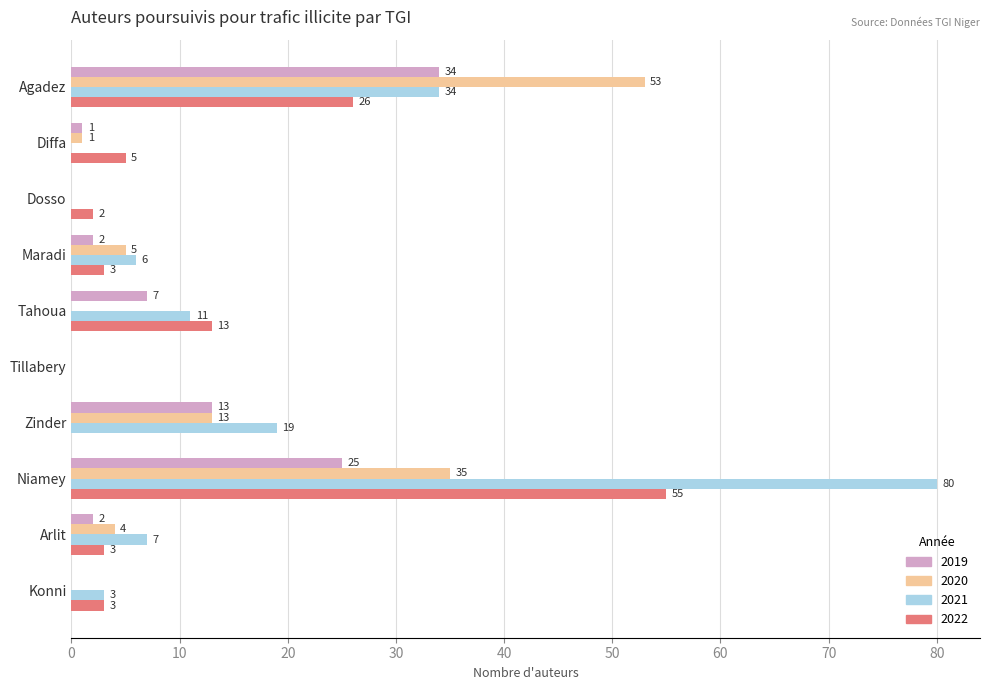

The value of 2022 at Niamey is 55. True or false?

True